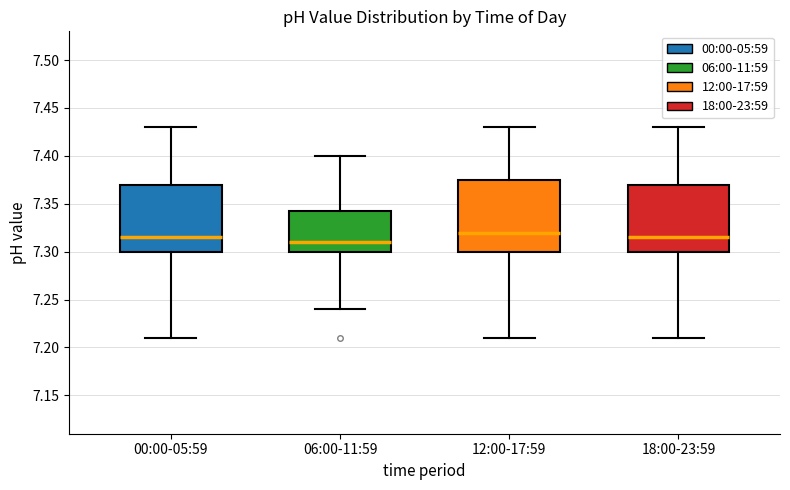

Reading left to right, transcribe this box plot: for each box, give where its median line is, the range the box spans, and where its two whiskers end, as read against the y-axis. The values are not printed on the chart, so give them approximately, as read against the axis.

00:00-05:59: median 7.315, box 7.300 to 7.370, whiskers 7.210 to 7.430
06:00-11:59: median 7.310, box 7.300 to 7.345, whiskers 7.240 to 7.400
12:00-17:59: median 7.320, box 7.300 to 7.375, whiskers 7.210 to 7.430
18:00-23:59: median 7.315, box 7.300 to 7.370, whiskers 7.210 to 7.430